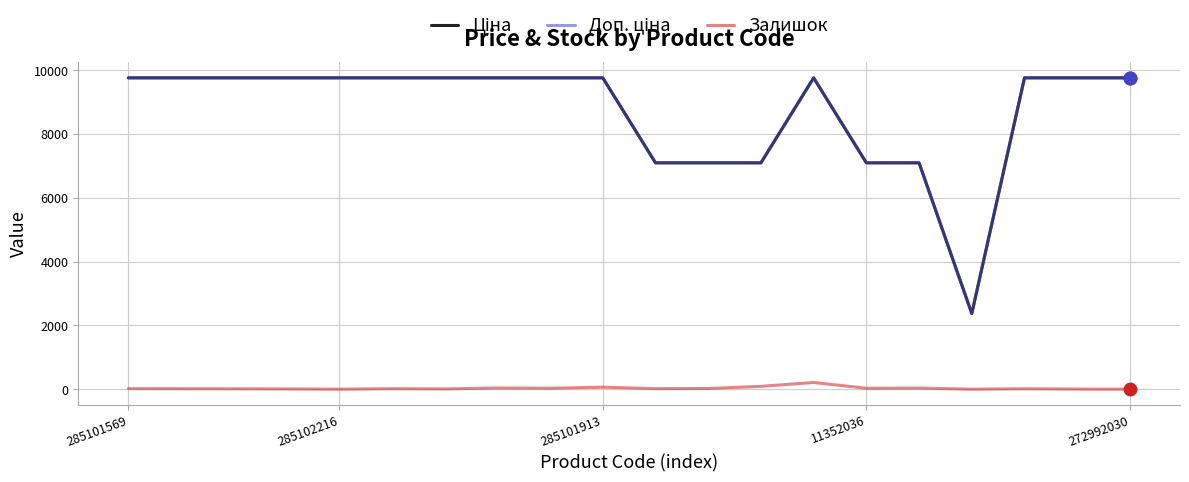

What is the maximum value shown in the chart?

9764.4